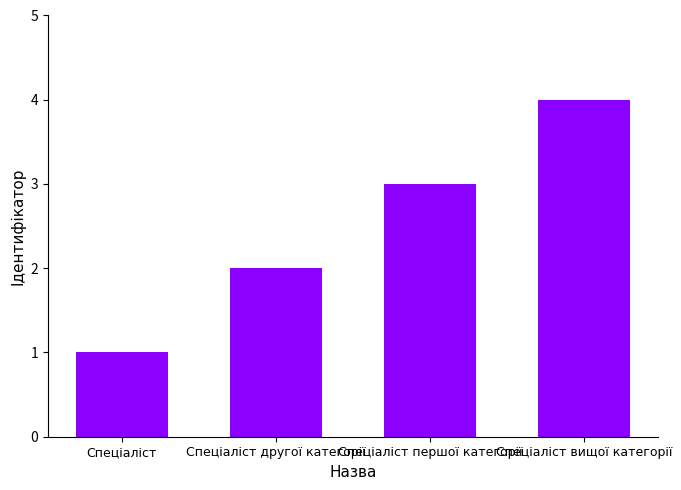

Reading left to right, what are all the values shown in this chart?

Спеціаліст=1	Спеціаліст другої категорії=2	Спеціаліст першої категорії=3	Спеціаліст вищої категорії=4